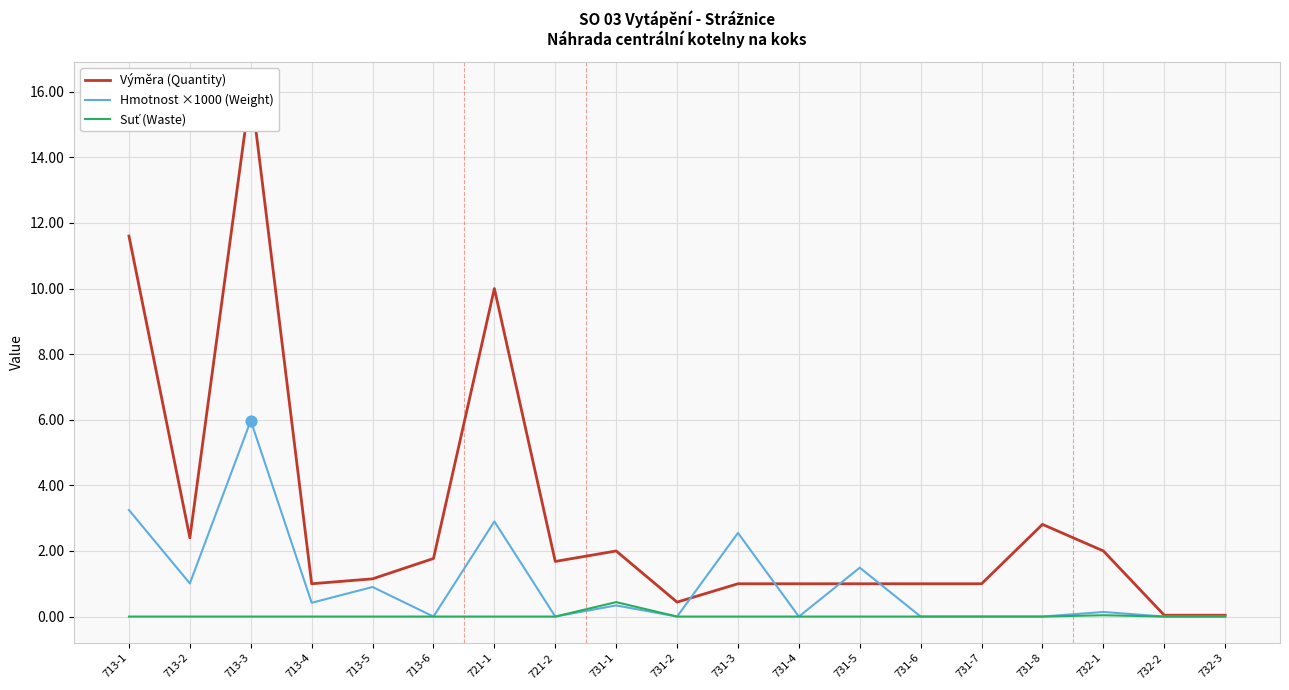

Which series reaches the minimum Y coordinate?

Hmotnost ×1000 (Weight)